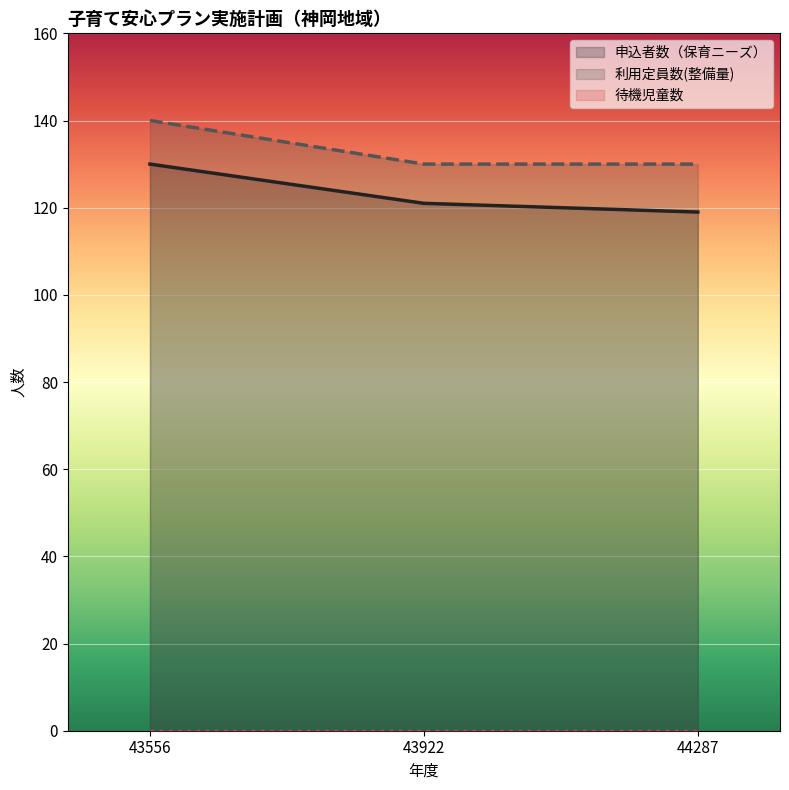

Which label corresponds to the smallest value in the chart?

44287